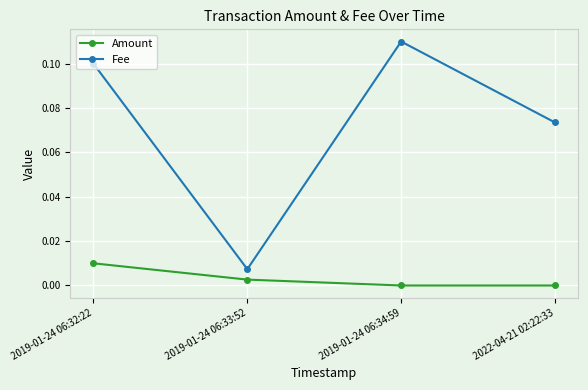

The value of Fee at 2019-01-24 06:32:22 is 0.0. True or false?

False